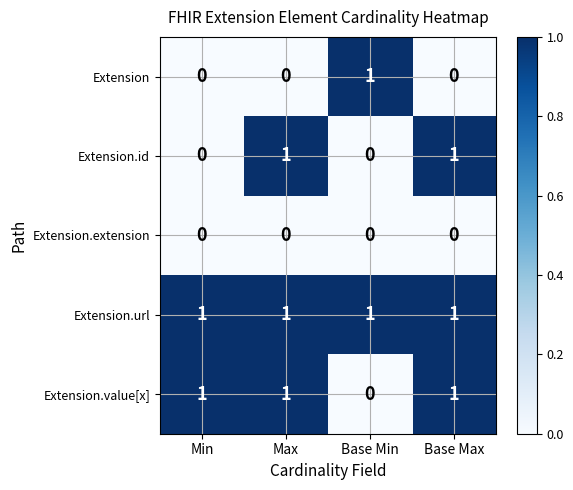

Is it true that Extension.url equals 0 at Base Min?

False